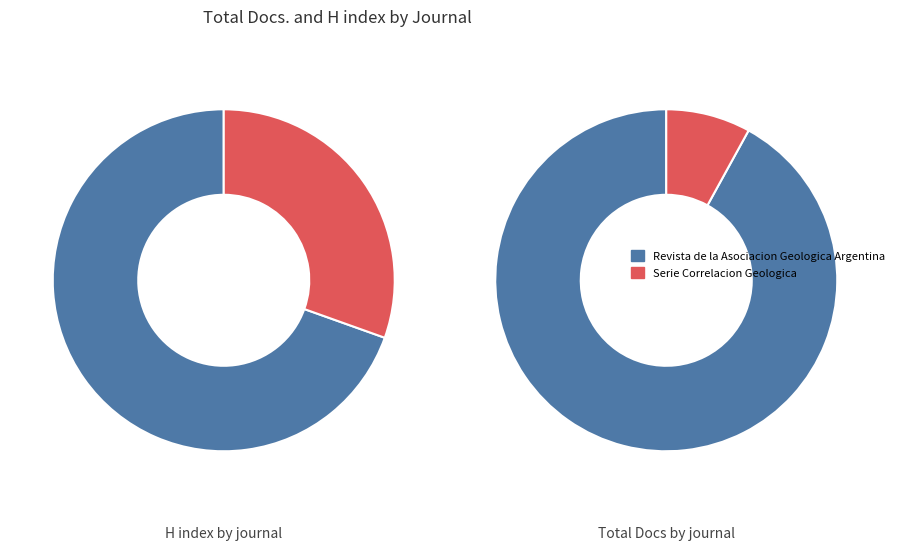

What is the smallest slice in the pie chart?

Serie Correlacion Geologica